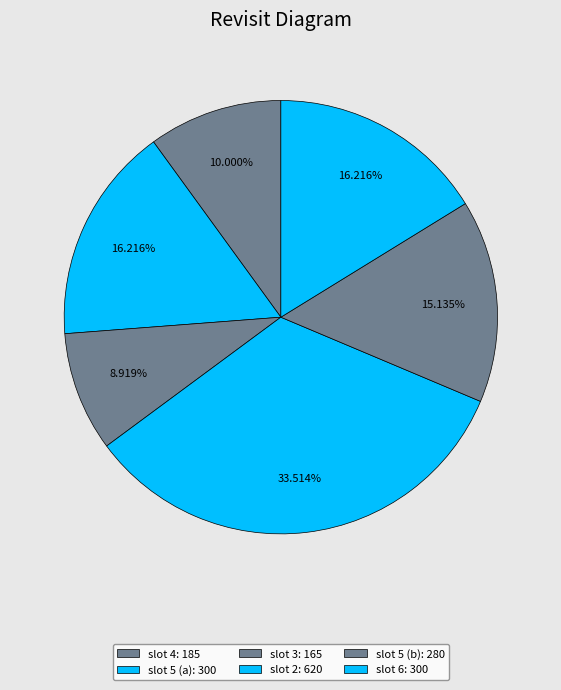

How many segments does this pie chart have?

6